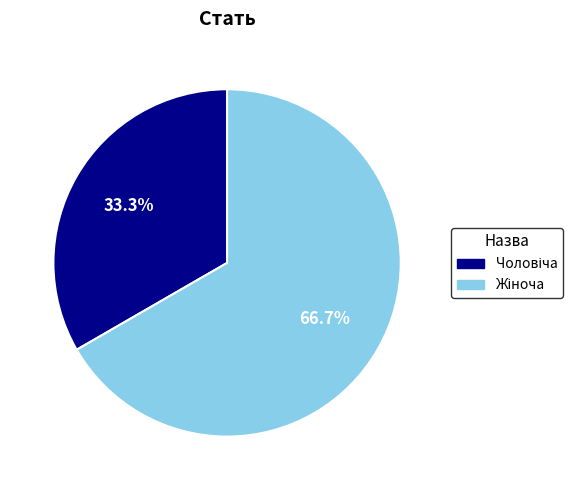

Count the number of slices in the pie.

2